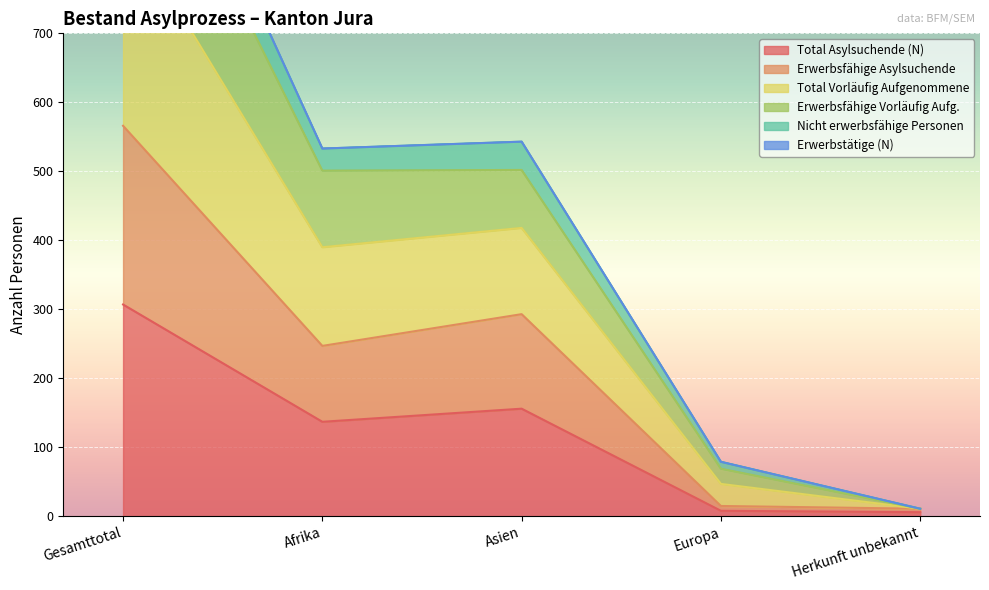

The value of Erwerbsfähige Vorläufig Aufg. at Herkunft unbekannt is 4. True or false?

False